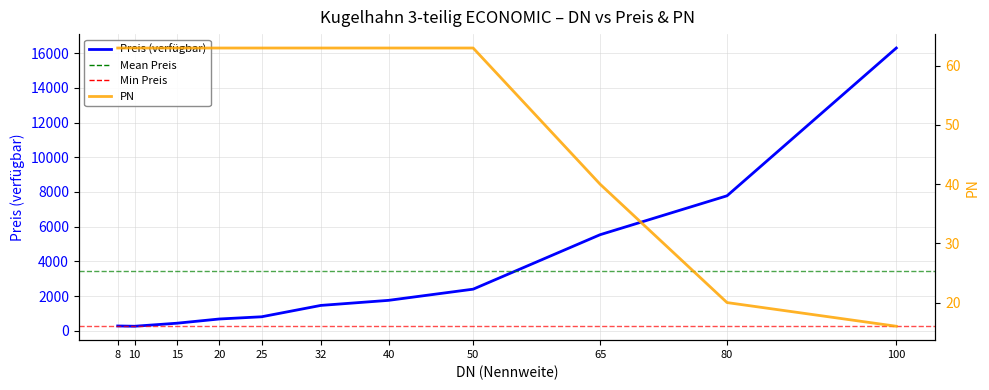

At which category is the sum across all series the highest?

100